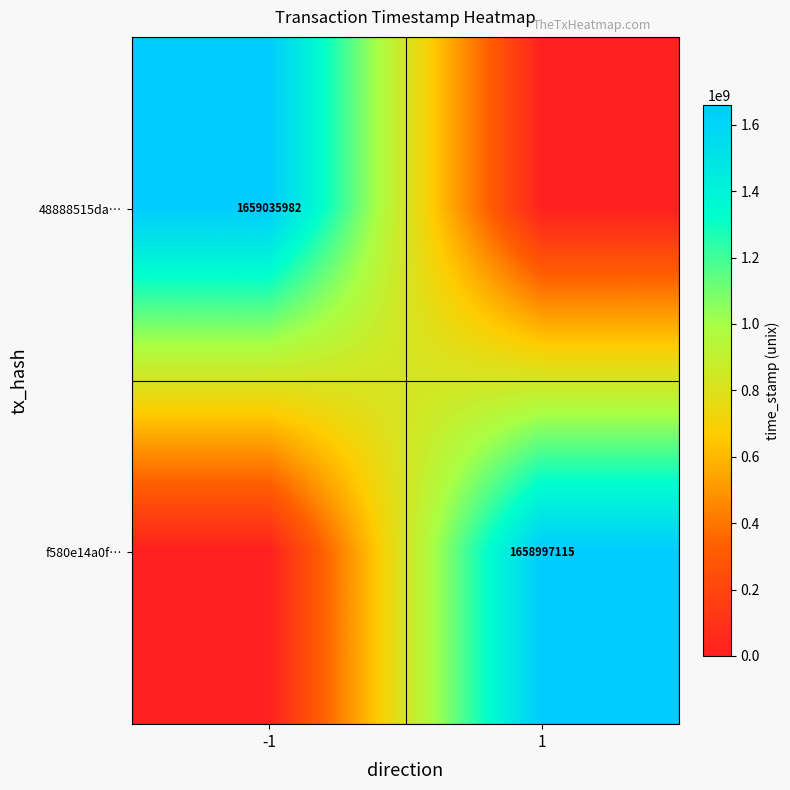

True or false: 48888515da… has a value of 1659035982 at -1.

True